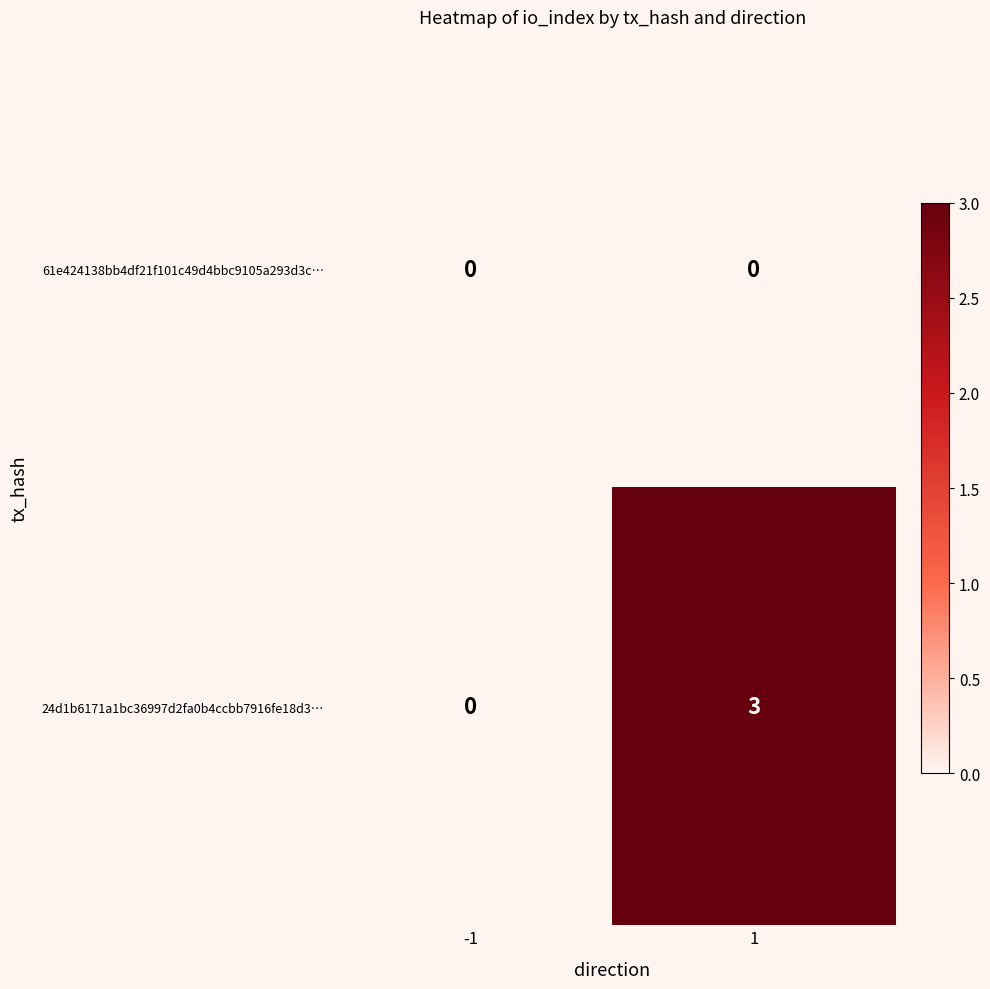

Which series has the widest spread of values?

24d1b6171a1bc36997d2fa0b4ccbb7916fe18d3…